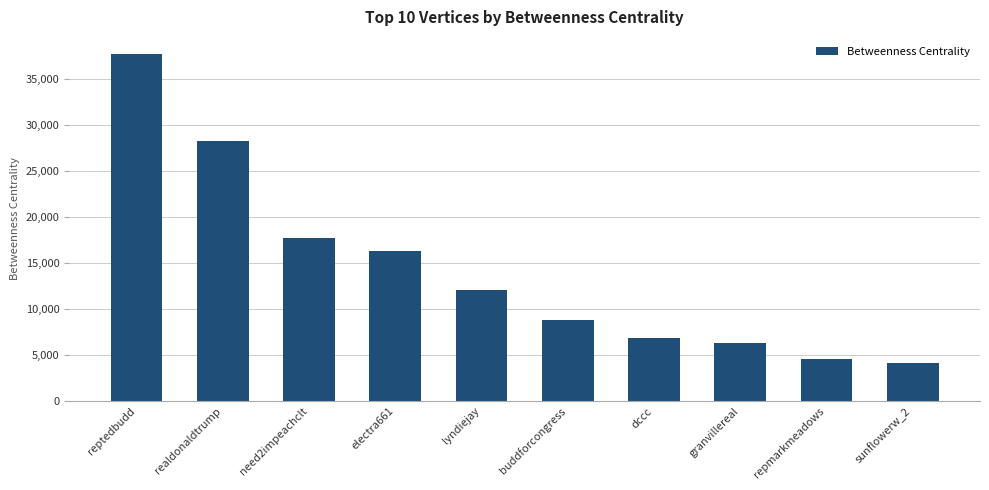

At which label is the value closest to 20905?

need2impeachclt